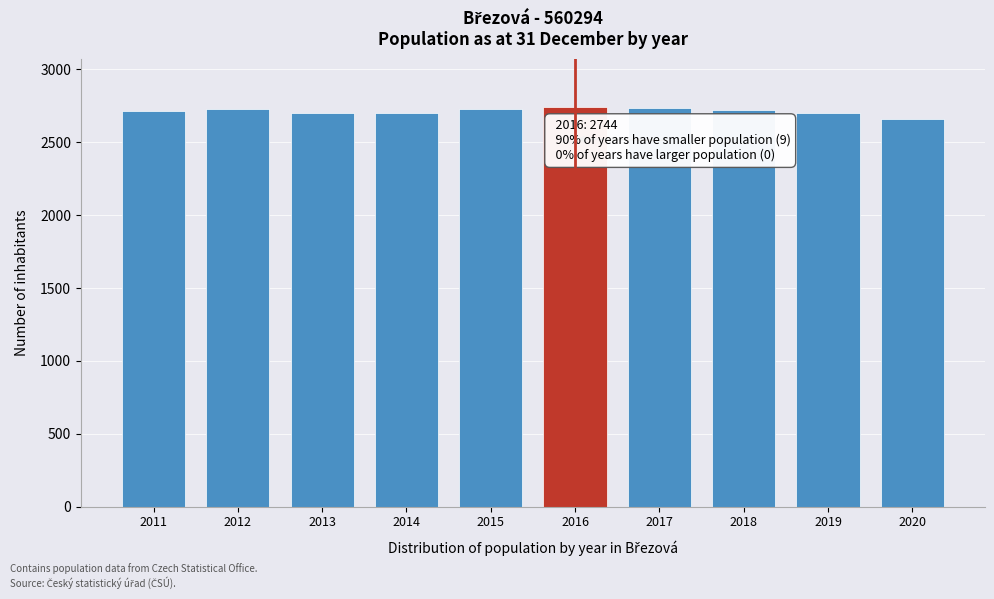

Approximately how many times larger is the value at 2019 compared to 2018?

1.0